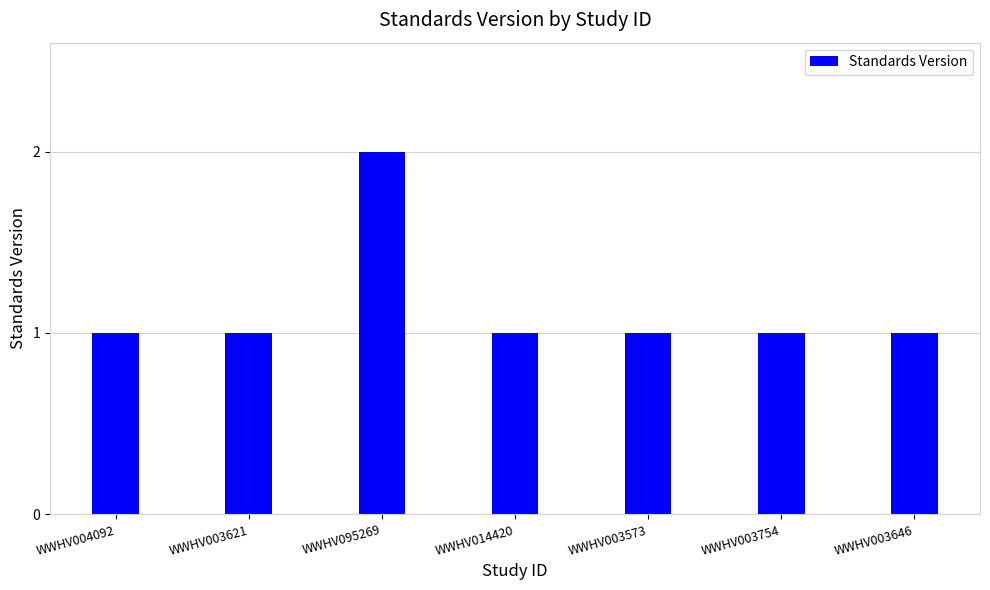

How many categories are shown in the chart?

7